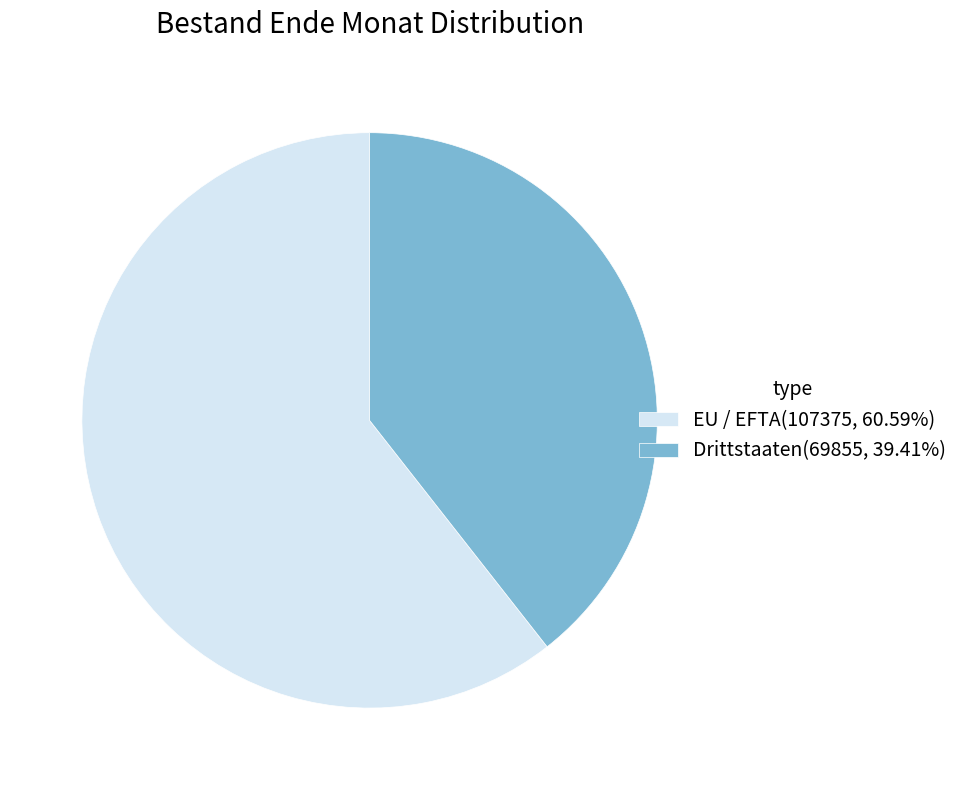

Do Drittstaaten(69855, 39.41%) and EU / EFTA(107375, 60.59%) together represent more than half of the pie?

Yes